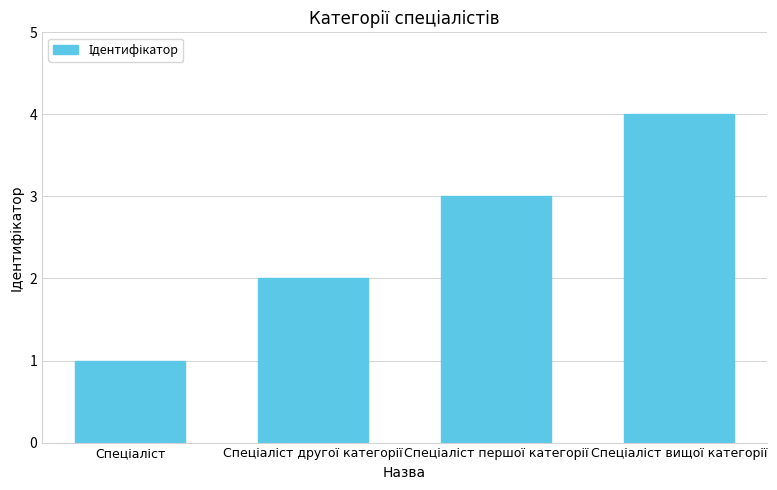

What is the sum of all values?

10